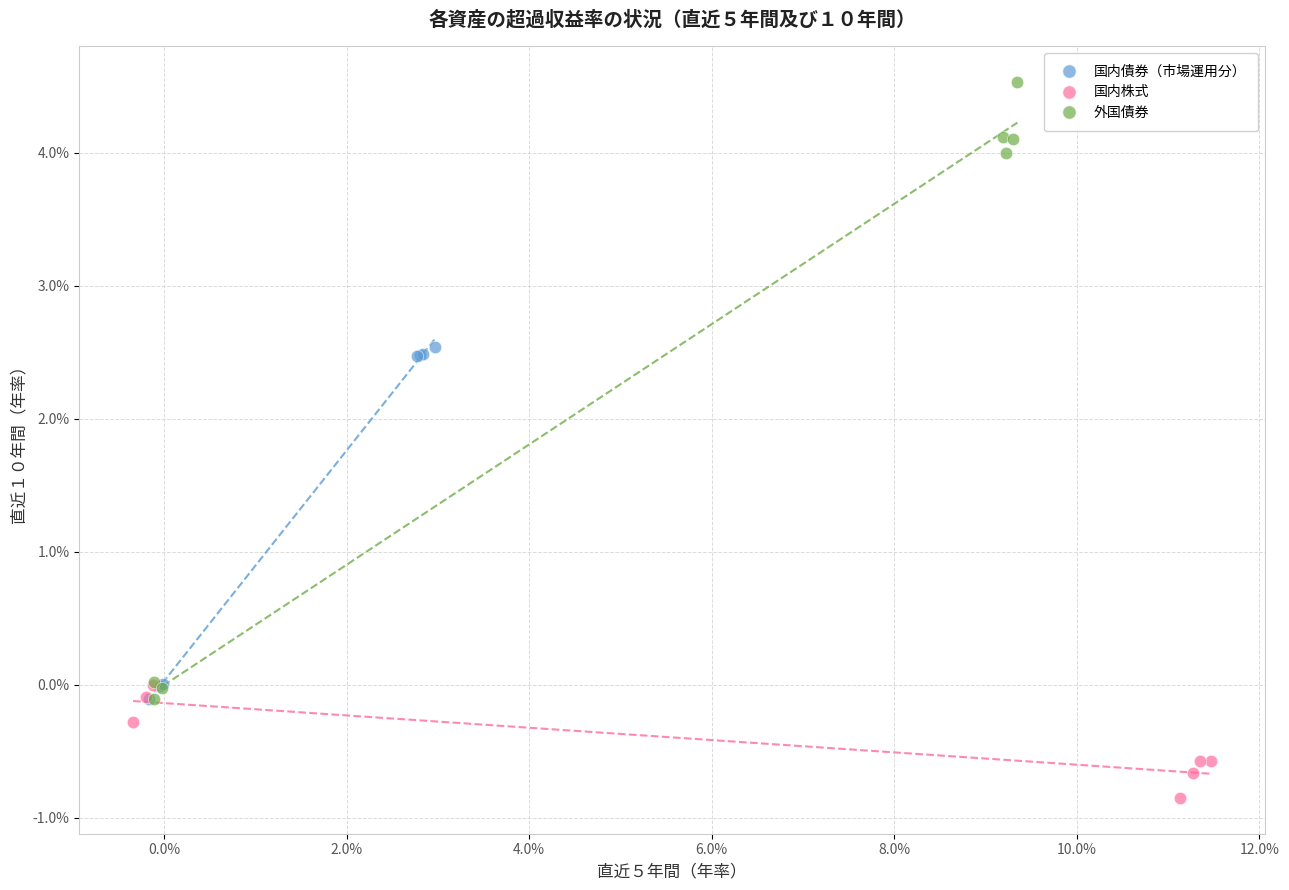

Which series contains the highest Y value?

外国債券